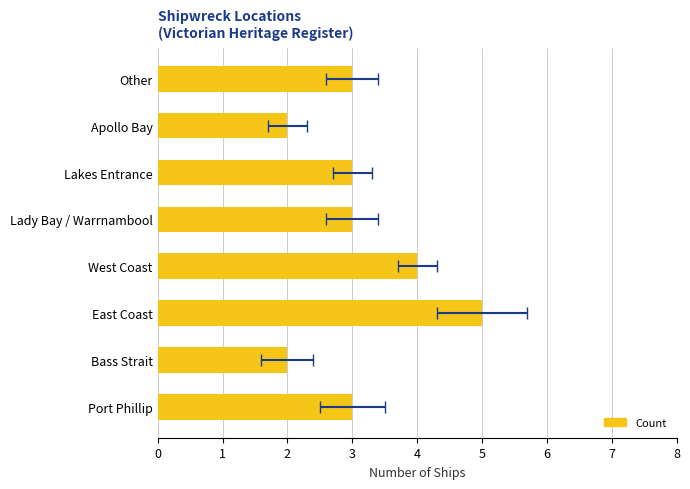

What is the ratio of the value at Other to the value at Bass Strait?

1.5